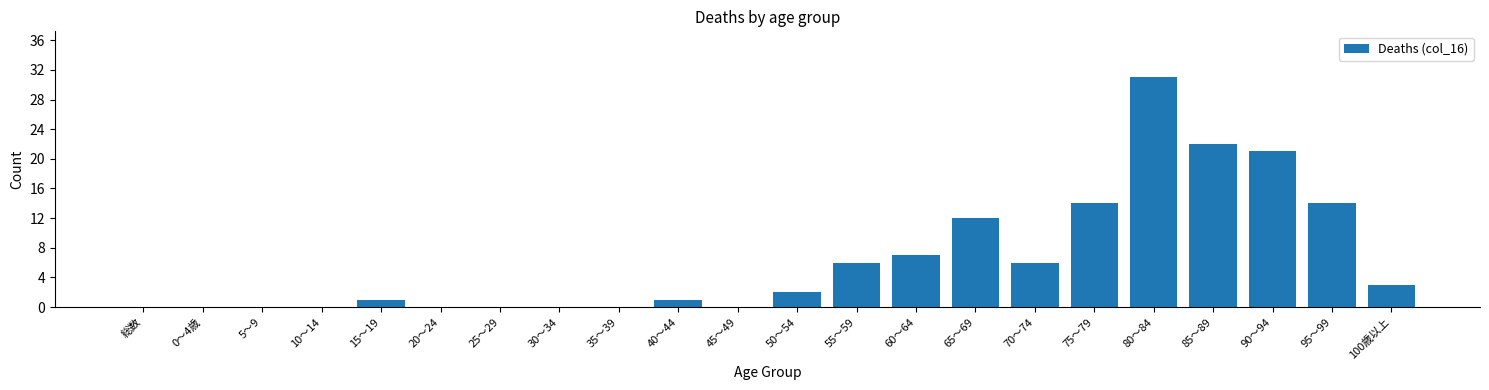

Reading right to left, list all the values displayed in this chart.

100歳以上=3	95～99=14	90～94=21	85～89=22	80～84=31	75～79=14	70～74=6	65～69=12	60～64=7	55～59=6	50～54=2	45～49=0	40～44=1	35～39=0	30～34=0	25～29=0	20～24=0	15～19=1	10～14=0	5～9=0	0～4歳=0	総数=0